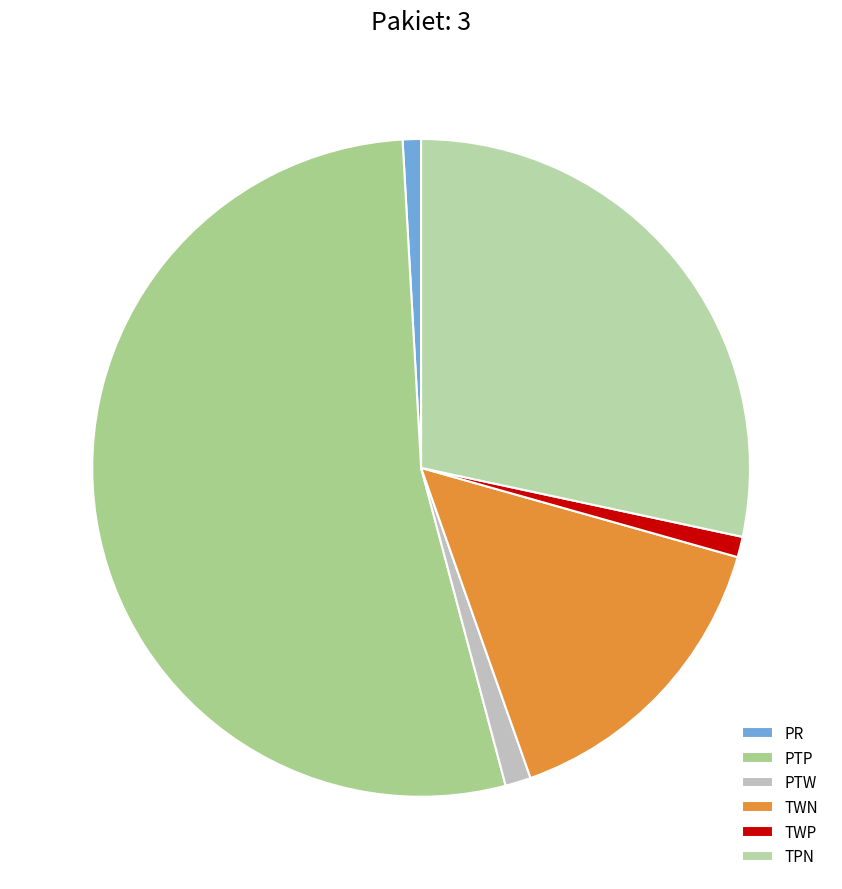

What is the change in value from PR to TWP?

+3